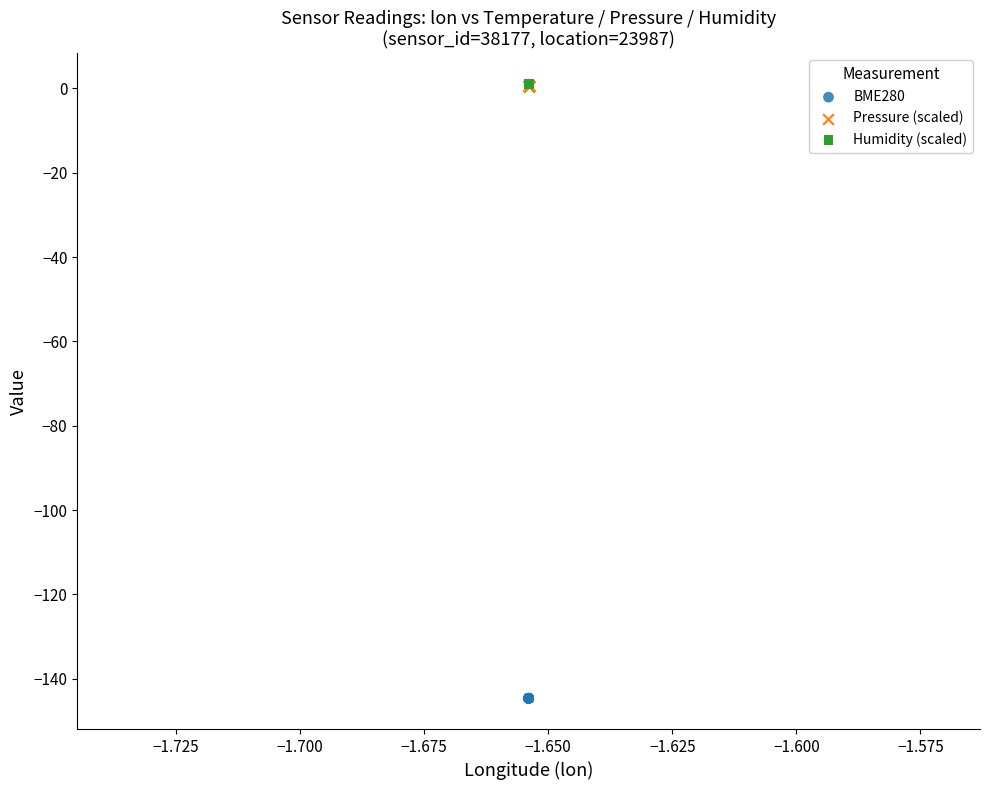

What are all the series names shown in the legend?

BME280, Pressure (scaled), Humidity (scaled)